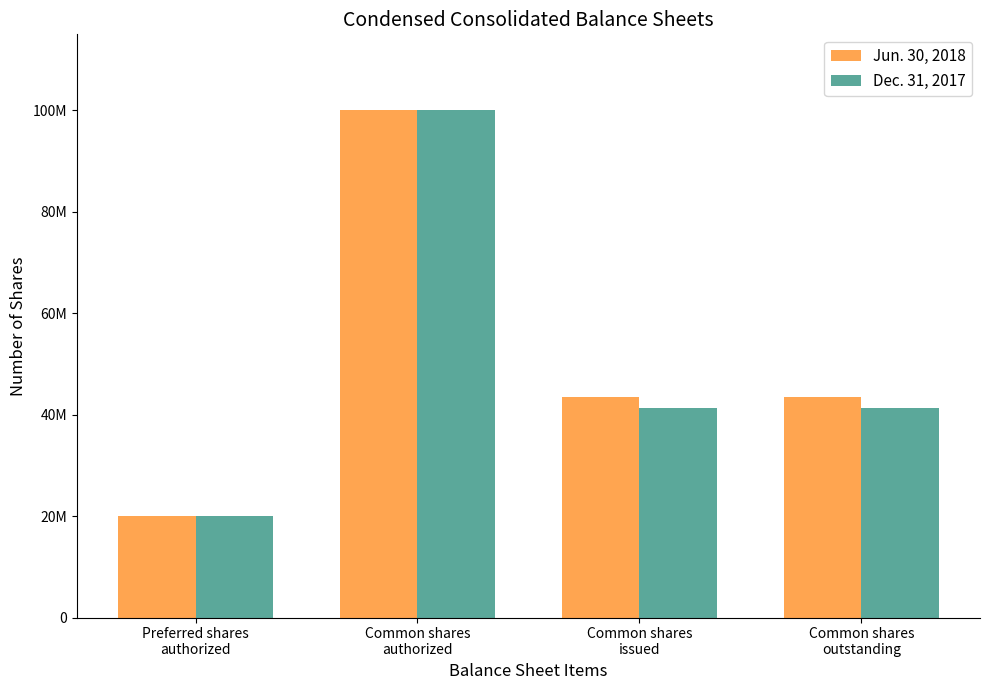

List the series in order of their overall mean, highest first.

Jun. 30, 2018, Dec. 31, 2017